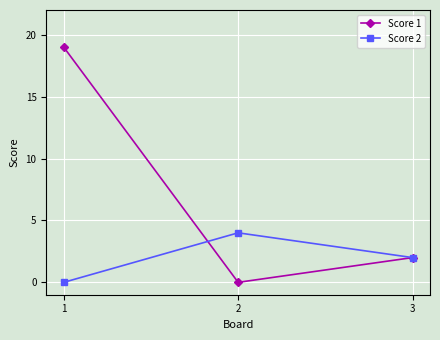

How many distinct data groups are displayed?

2